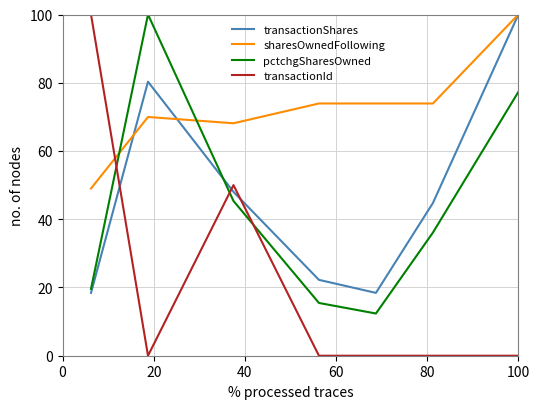

What is the difference between the second highest and minimum values in the pctchgSharesOwned series?

64.9